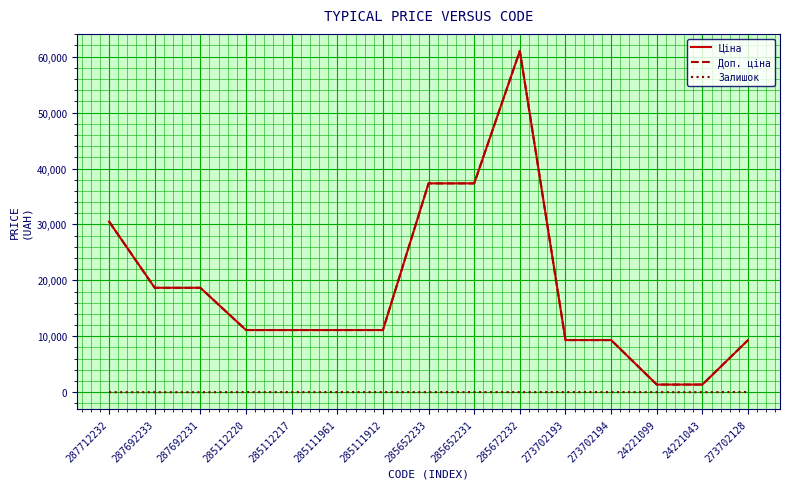

What is the maximum value for Ціна?

61024.7